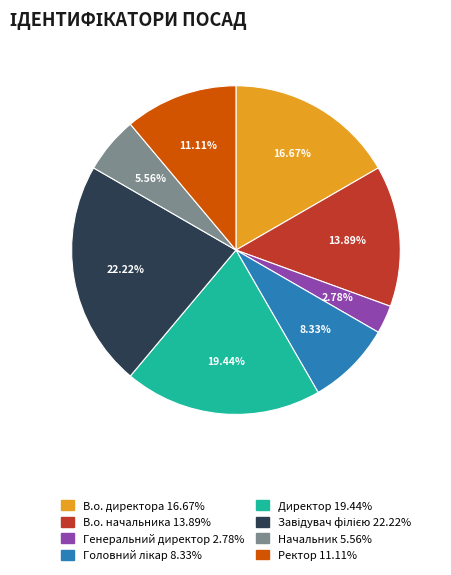

What percentage is the В.о. начальника slice, to the nearest percent?

14%